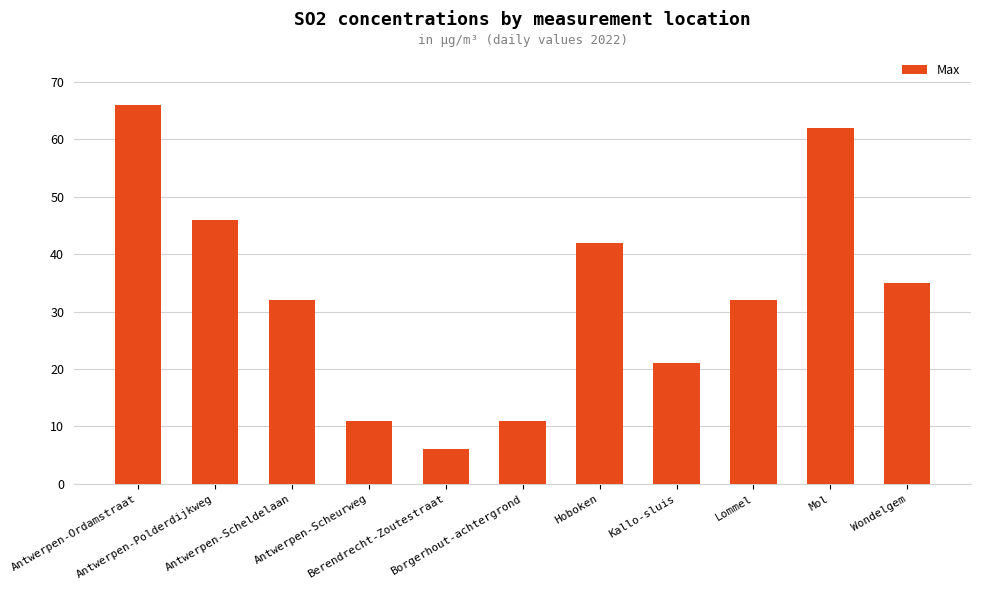

What position from the left is Lommel?

9